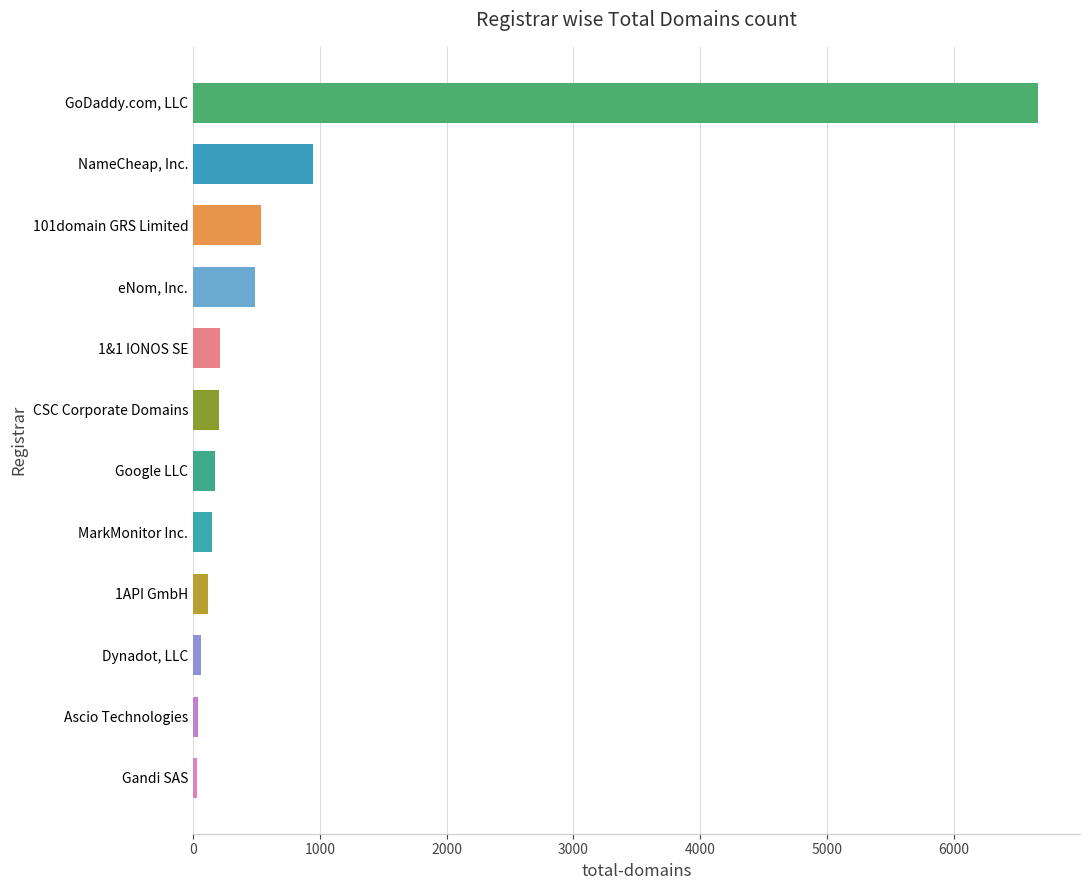

At which category does the chart reach its peak across all series?

GoDaddy.com, LLC